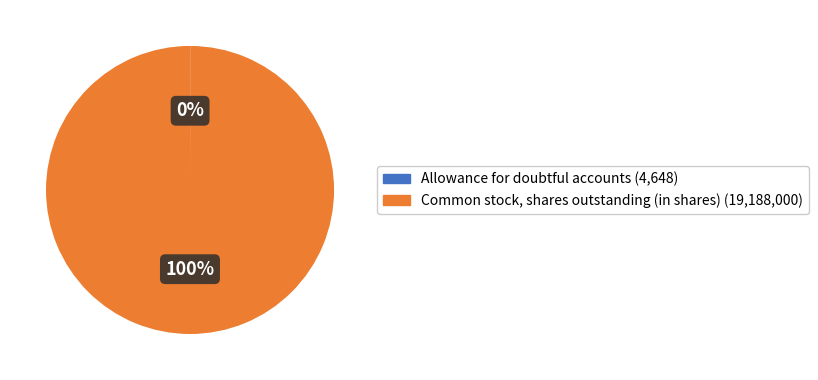

True or false: Common stock, shares outstanding (in shares) accounts for 100% of the total.

True